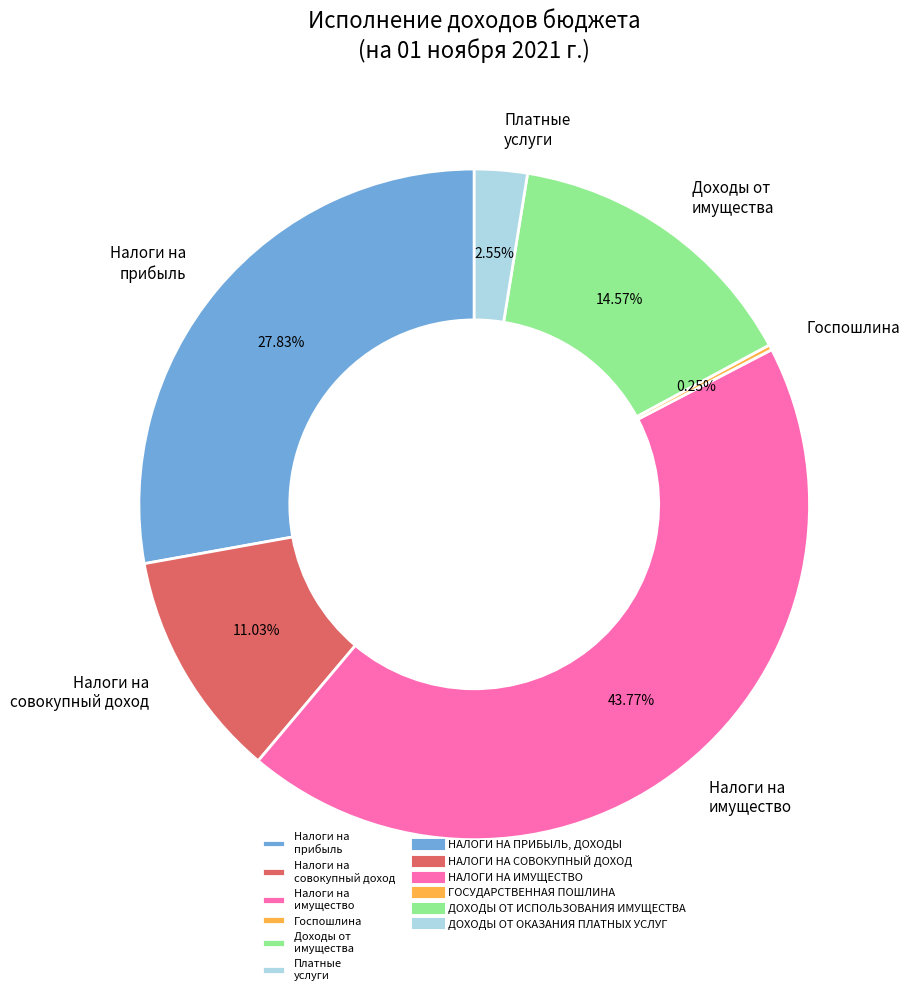

Is there any slice that represents more than half of the pie?

No